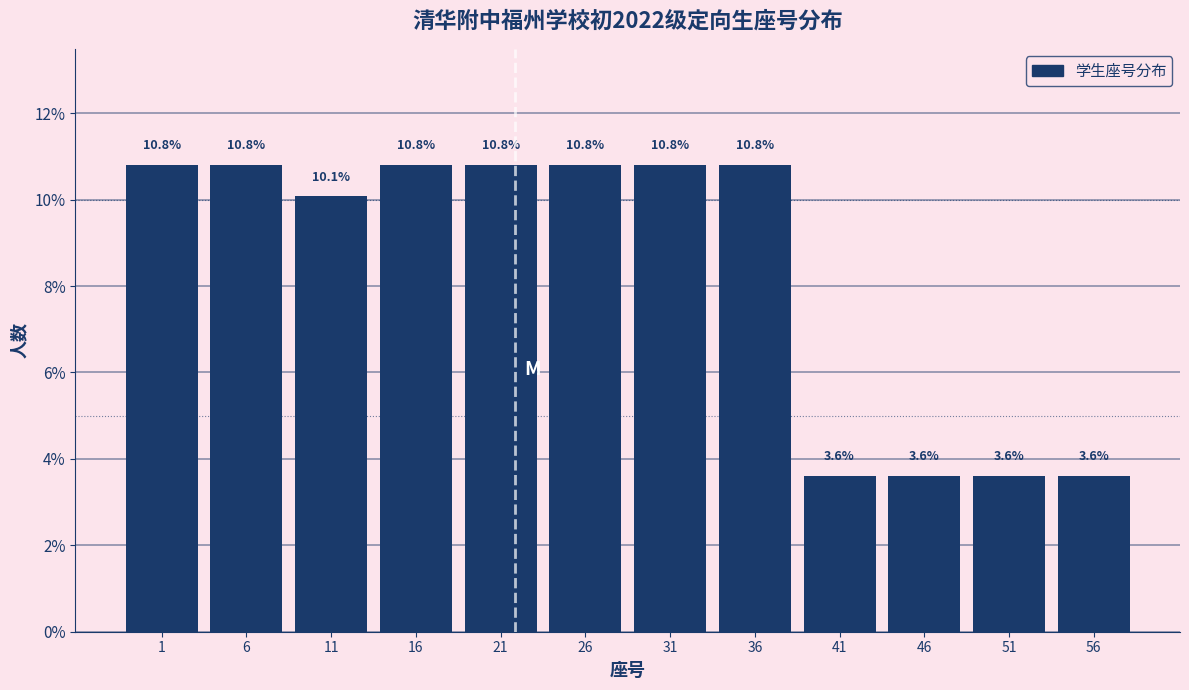

Reading left to right, extract all data points from this chart.

10.8	10.8	10.1	10.8	10.8	10.8	10.8	10.8	3.6	3.6	3.6	3.6